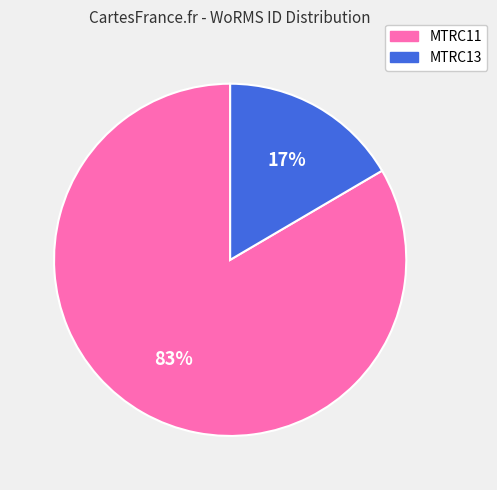

Is the sum of MTRC11 and MTRC13 greater than half?

Yes